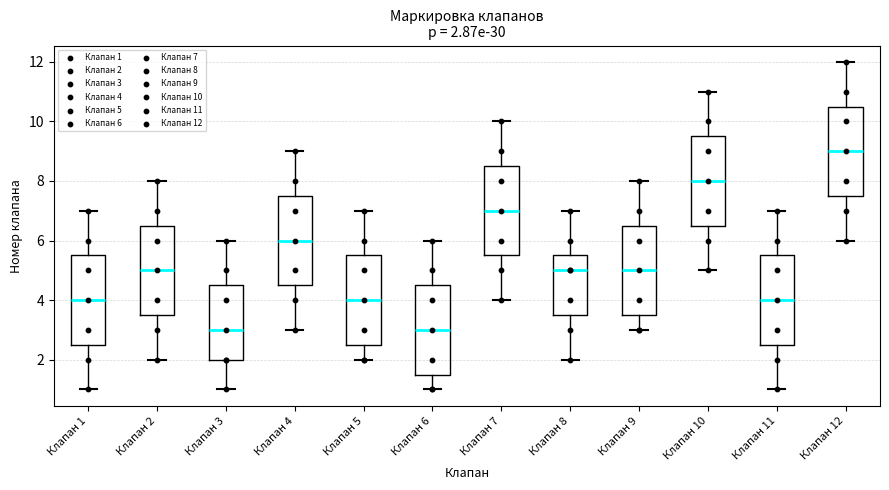

Which box's median line is the highest?

Клапан 12